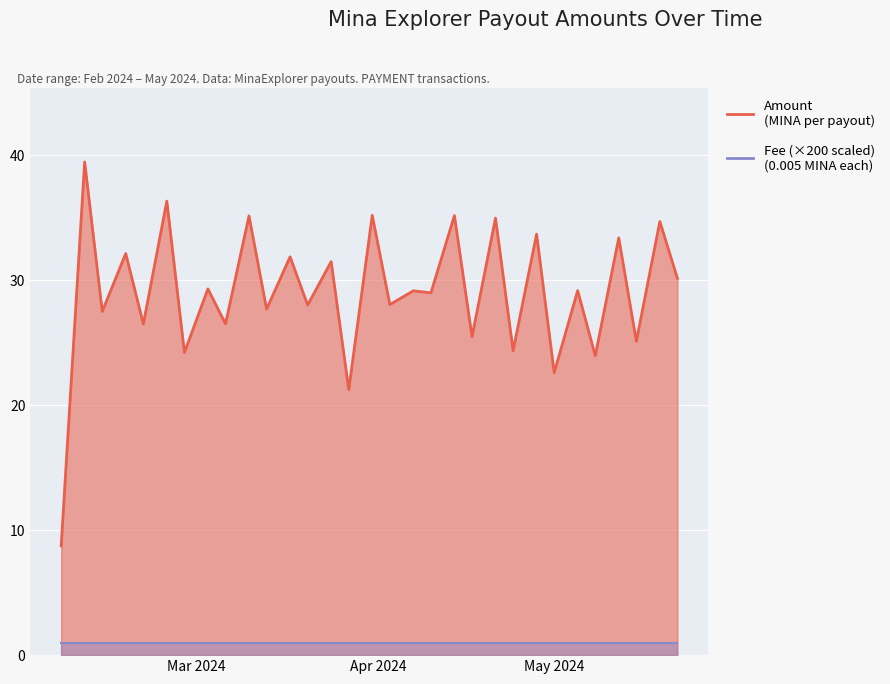

What is the difference between the second highest and second lowest values in the Amount series?

15.1